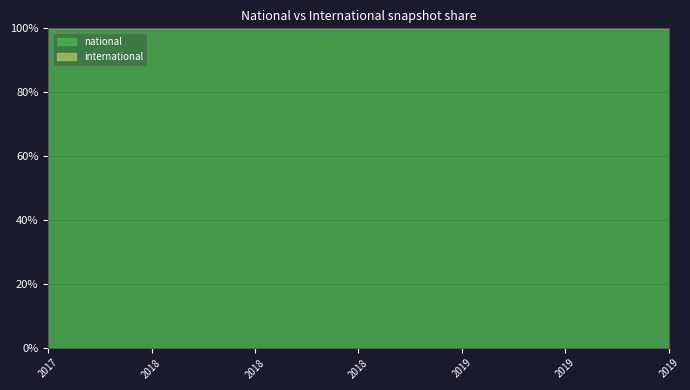

How many series are shown in this chart?

2